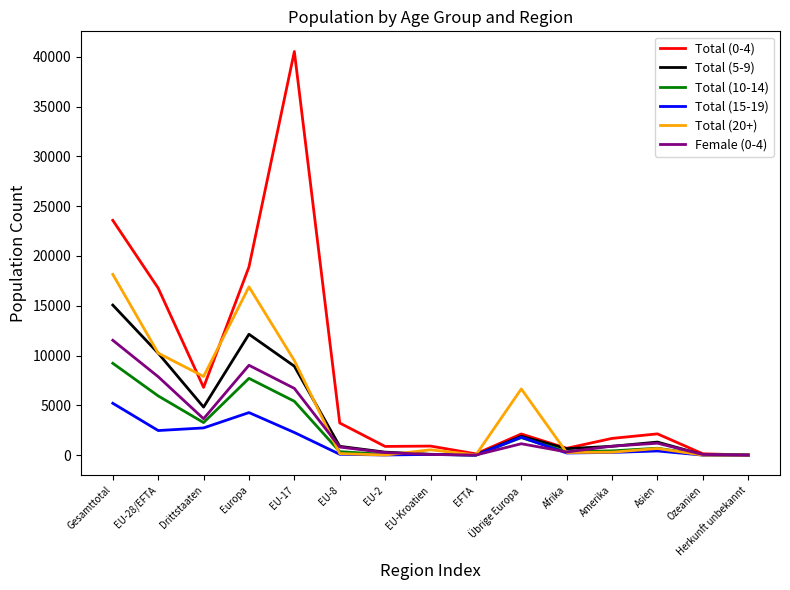

The value of Total (15-19) at Gesamttotal is 2232. True or false?

False